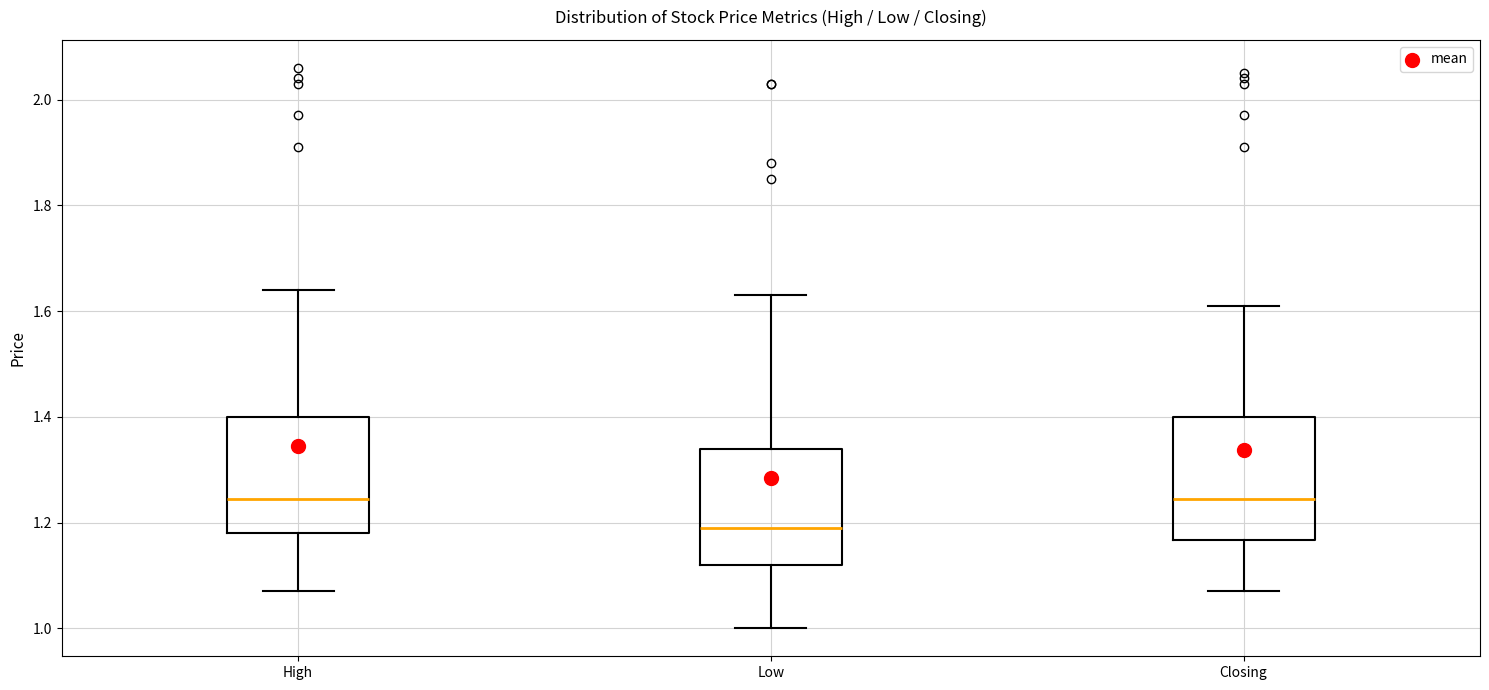

Where does the upper whisker of the box for Low end on the y-axis? The values are not printed on the chart, so give them approximately, as read against the axis.

1.64